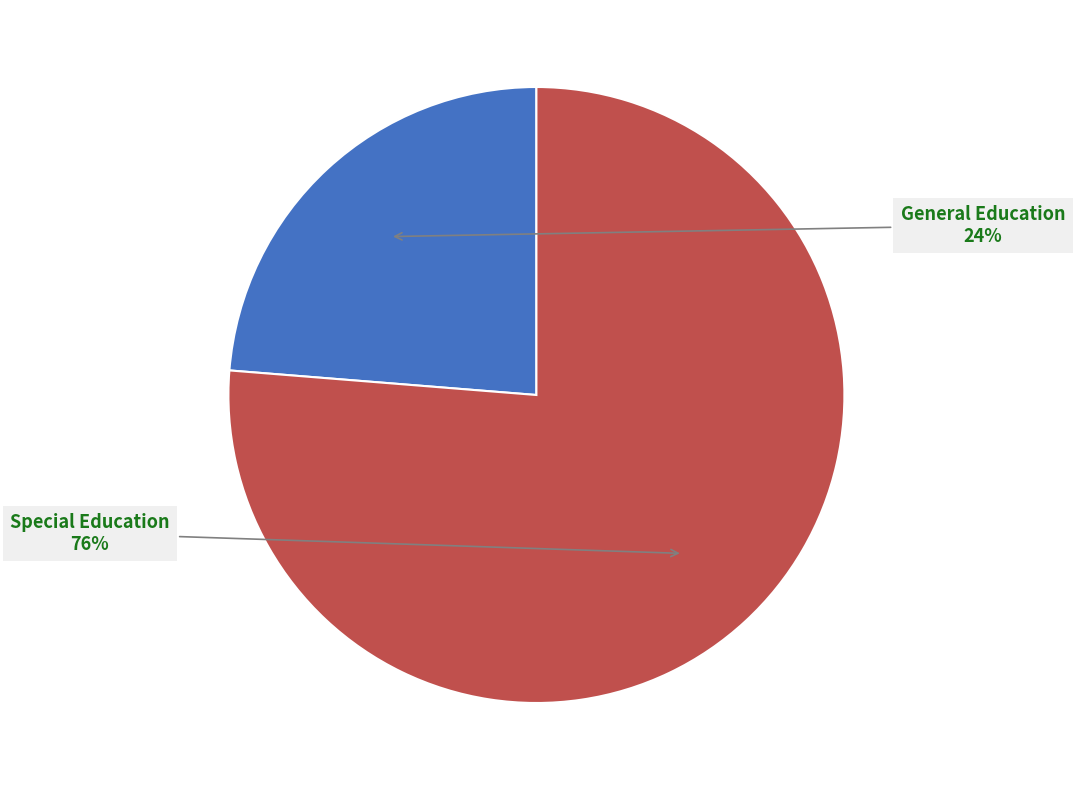

Is there a majority slice in this chart?

Yes